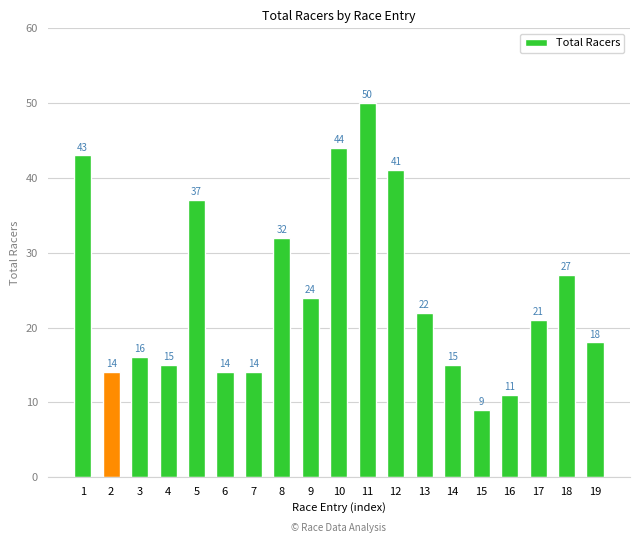

What is the minimum value shown in the chart?

9